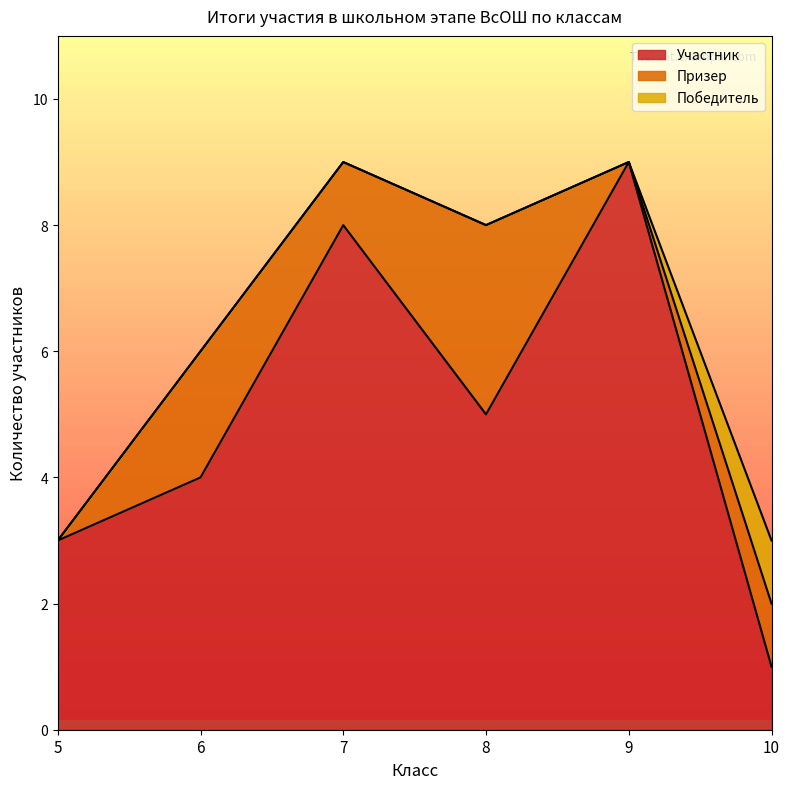

Is the value of Участник at 5 greater than the value of Победитель at 10?

Yes